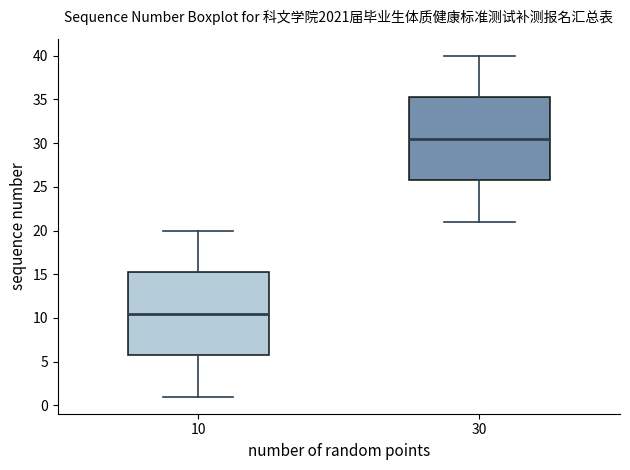

Reading left to right, read every box against the y-axis: the position of its median line, the range the box covers, and the ends of its whiskers. The values are not printed on the chart, so give them approximately, as read against the axis.

10: median 10.5, box 6.0 to 15.5, whiskers 1.0 to 20.0
30: median 30.5, box 26.0 to 35.5, whiskers 21.0 to 40.0